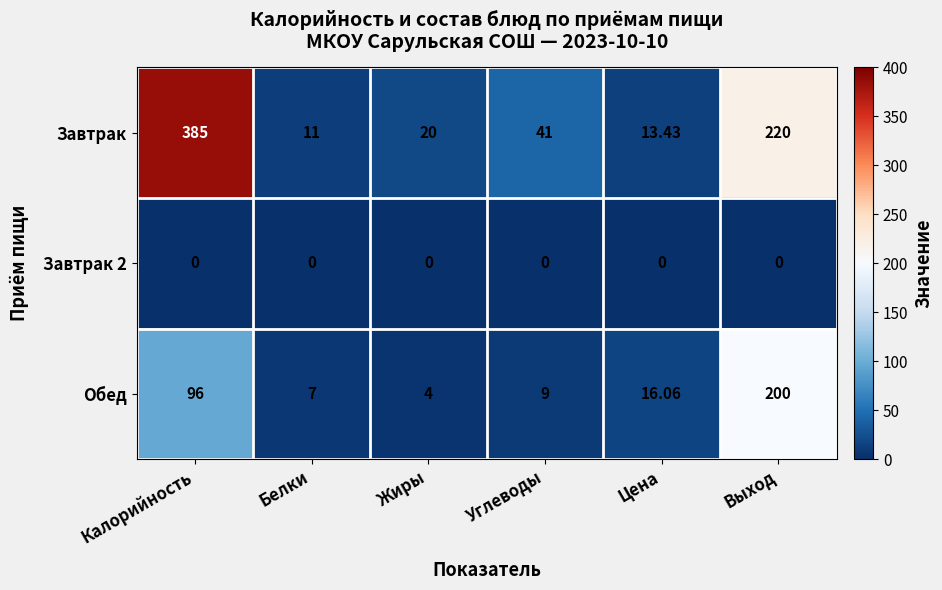

Where is Завтрак nearest to the value 198?

Выход